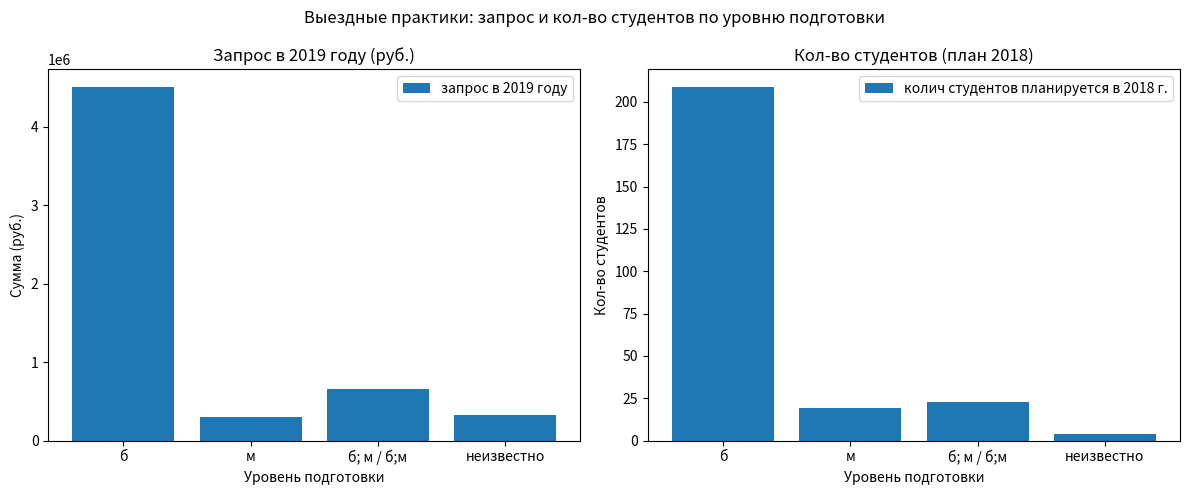

Reading left to right, what are all the values shown in this chart?

запрос в 2019 году: б=4508772	м=295500	б; м / б;м=652300	неизвестно=324000
колич студентов планируется в 2018 г.: б=209	м=19	б; м / б;м=23	неизвестно=4